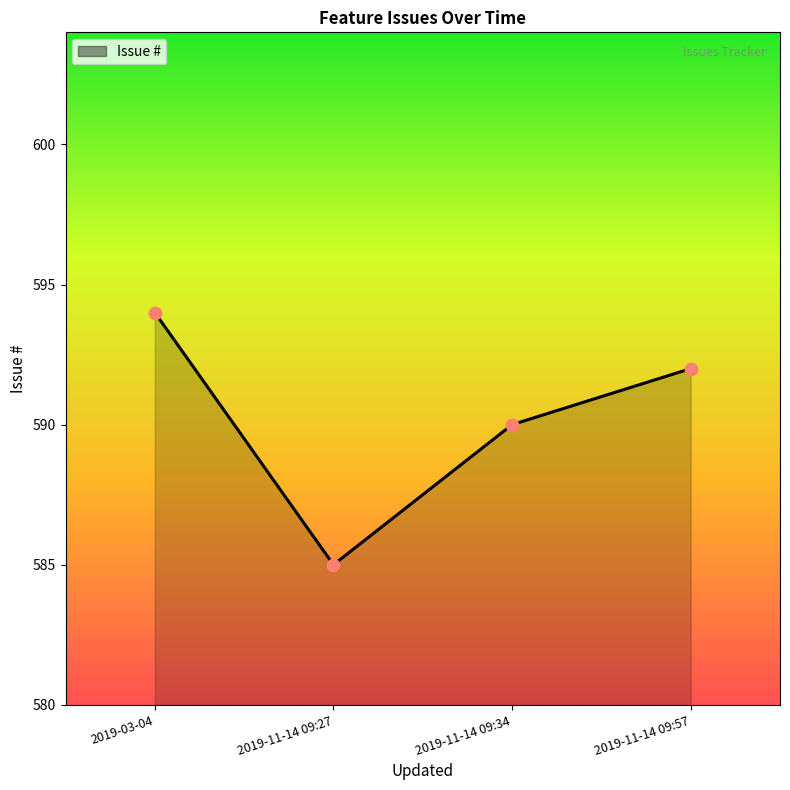

Which has a higher value, 2019-11-14 09:34 or 2019-03-04?

2019-03-04